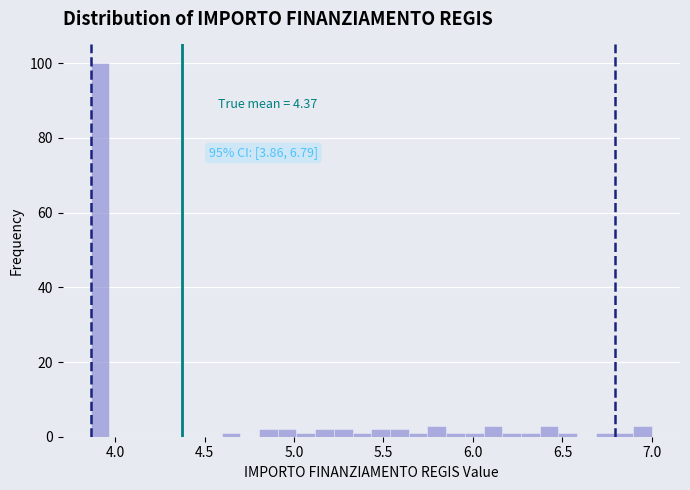

Read against the x-axis, roughly where is the centre of the tallest bar?

3.90